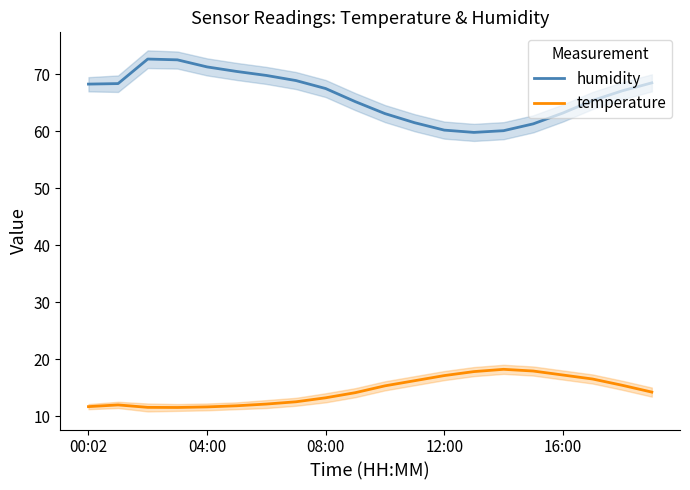

How many series are shown in this chart?

2